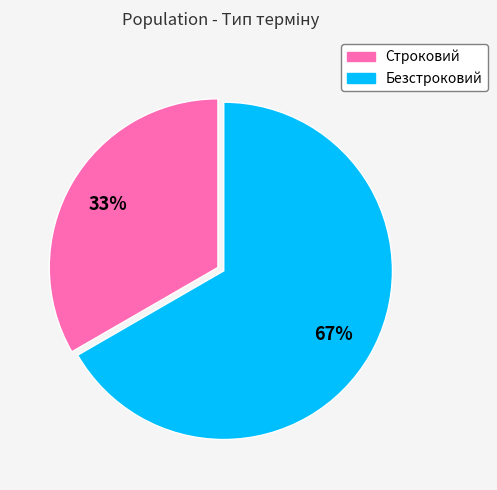

Does Строковий represent more than half of the total?

No